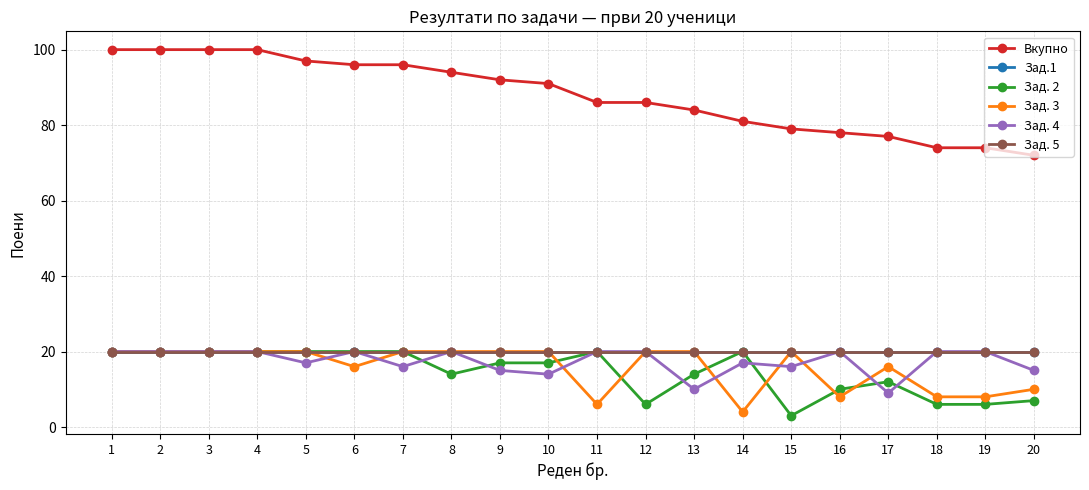

What is the total value across all series at 10?

182